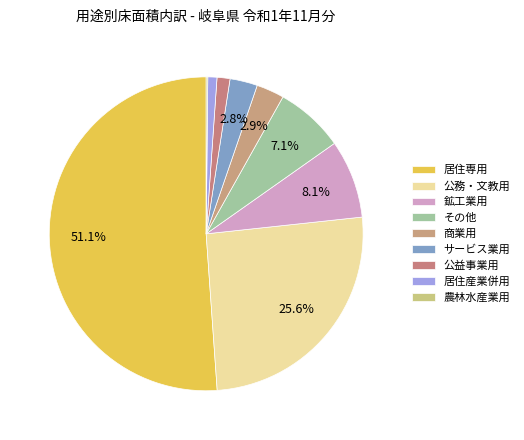

Combined, do 居住専用 and サービス業用 account for over 50%?

Yes